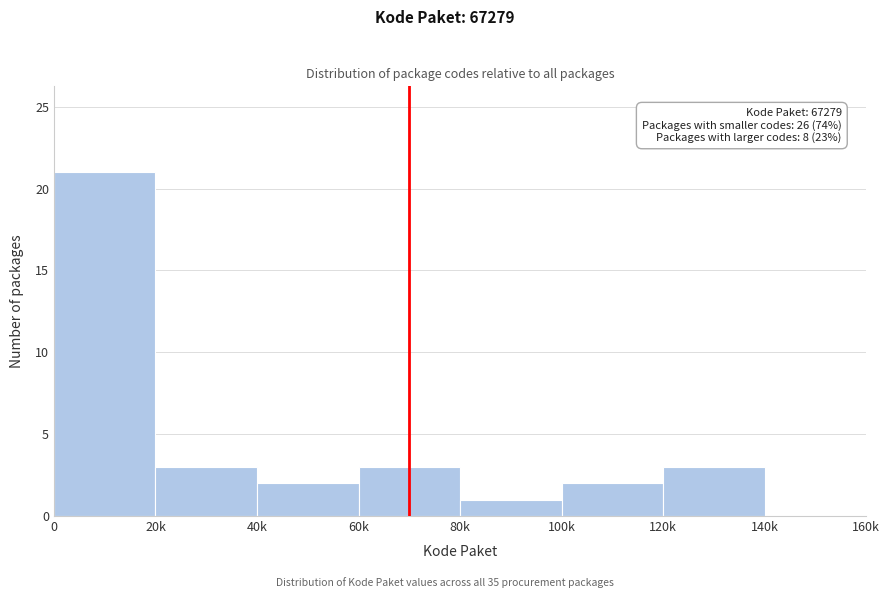

Reading right to left, extract all data points from this chart.

140k=0	120k=3	100k=2	80k=1	60k=3	40k=2	20k=3	0=21